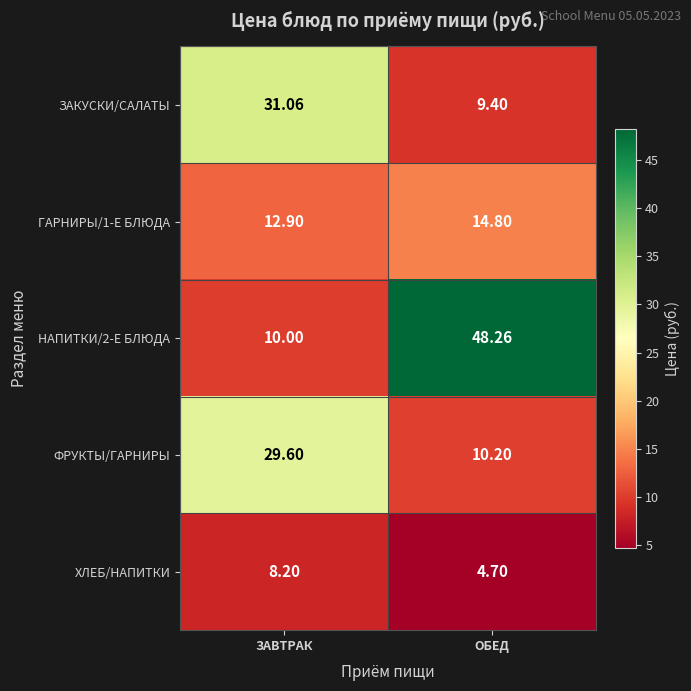

Is the value of ГАРНИРЫ/1-Е БЛЮДА at ОБЕД greater than the value of ХЛЕБ/НАПИТКИ at ЗАВТРАК?

Yes